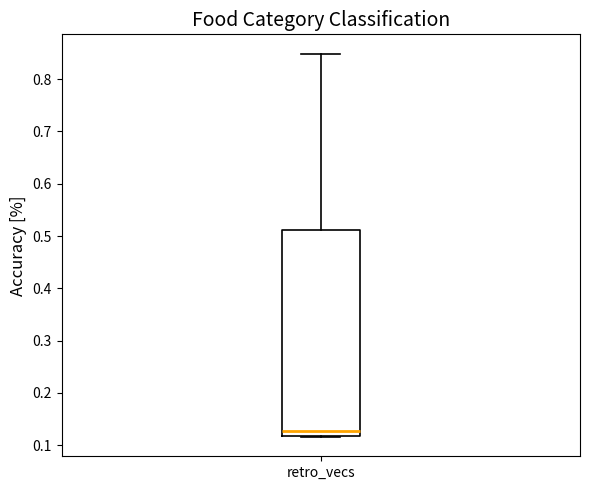

Transcribe this box plot: give where the median line is, the range the box spans, and where the two whiskers end, as read against the y-axis. The values are not printed on the chart, so give them approximately, as read against the axis.

median 0.13, box 0.12 to 0.51, whiskers 0.12 to 0.85